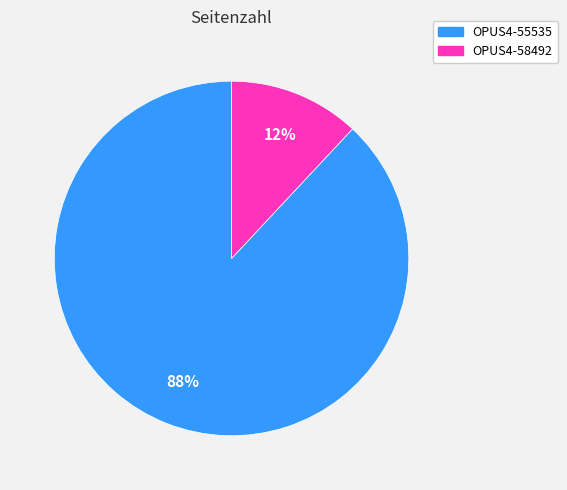

What is the largest slice in the pie chart?

OPUS4-55535